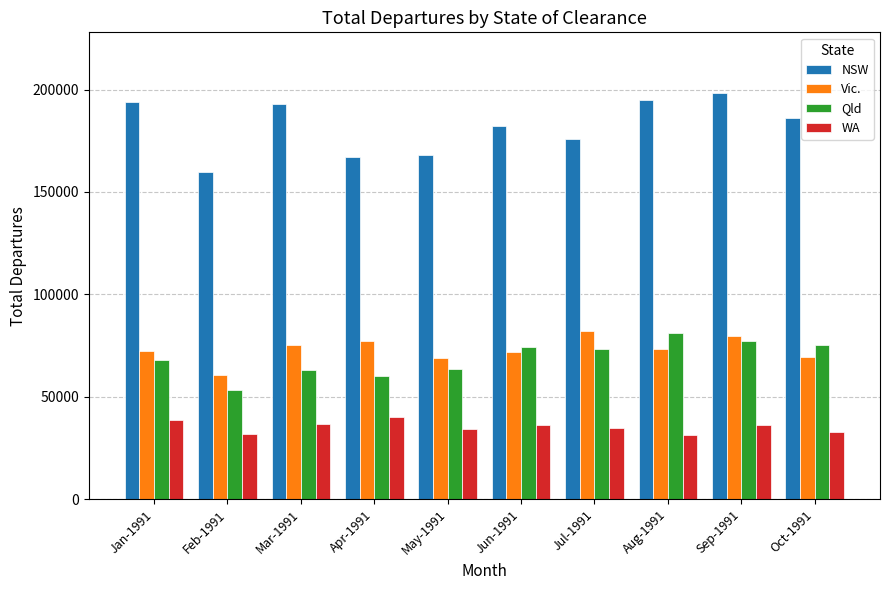

What is the value of the Qld bar at the 8th from the left?

81250